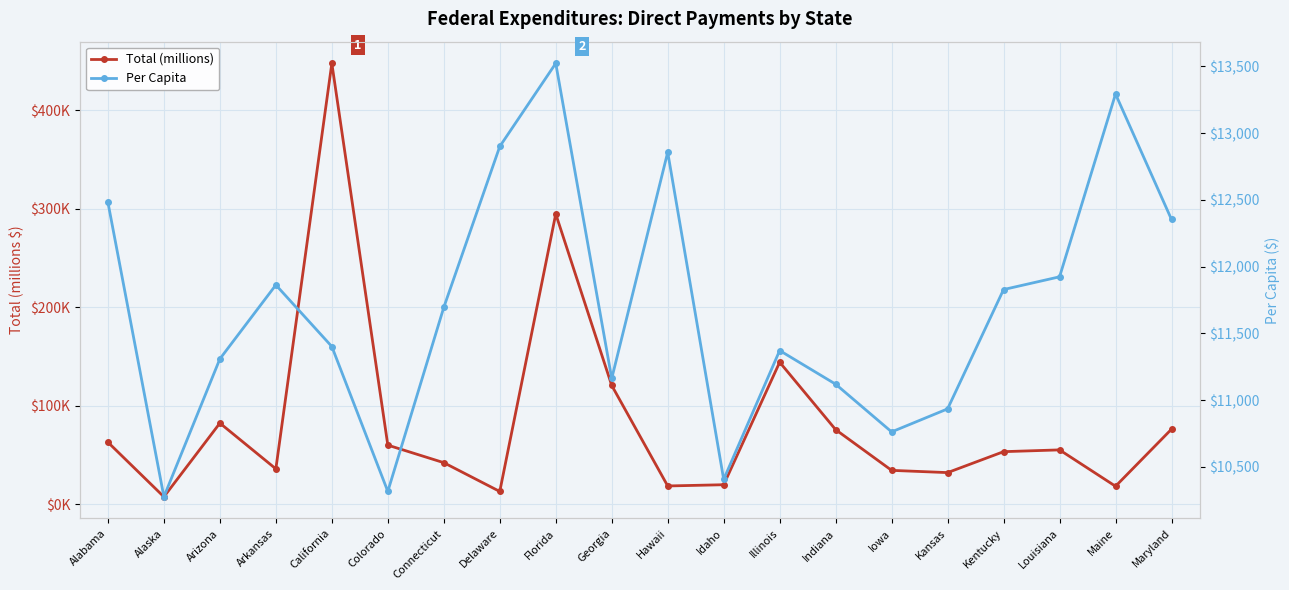

How many data points in Total (millions) are less than 55136?

10